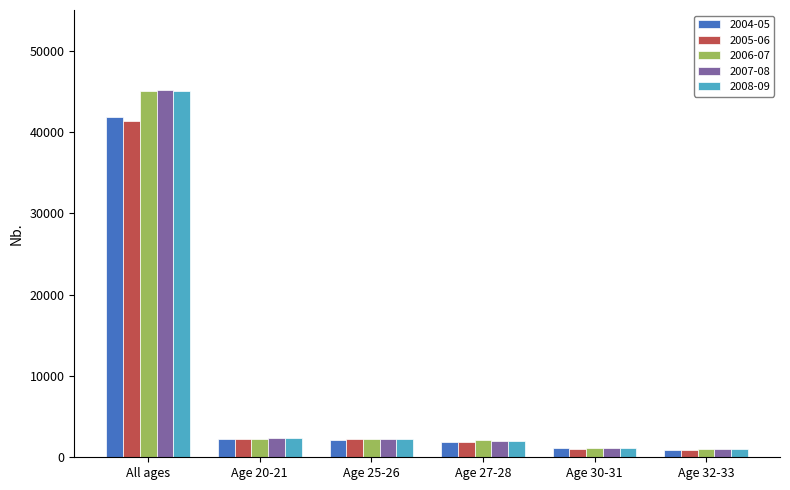

The 2008-09 series shows 60432 at All ages. True or false?

False